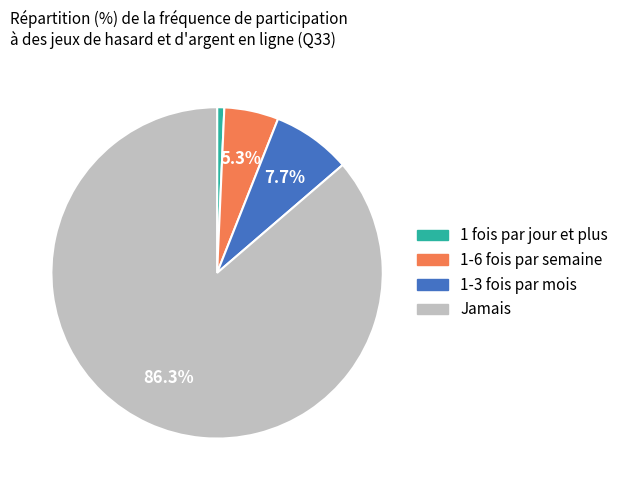

True or false: 1-6 fois par semaine accounts for 18% of the total.

False